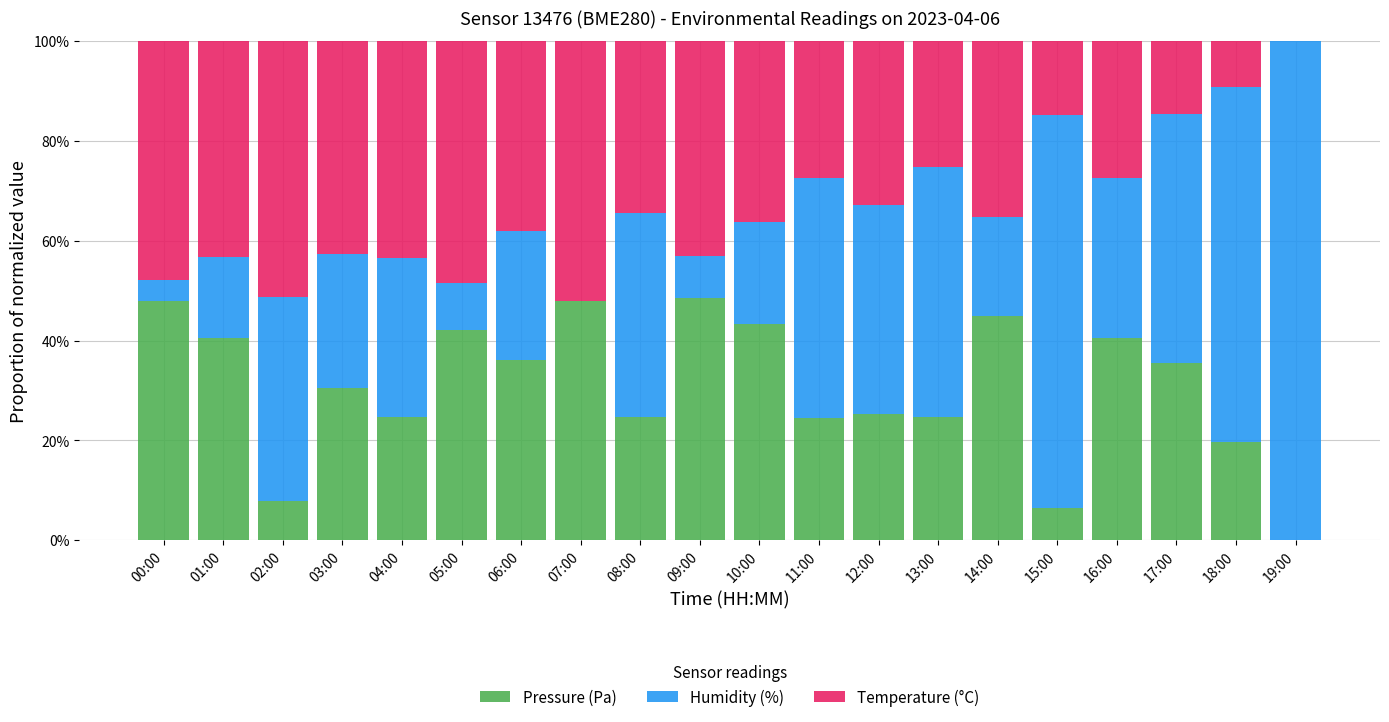

Rank the categories by Pressure (Pa) value from highest to lowest.

09:00, 00:00, 07:00, 14:00, 10:00, 05:00, 01:00, 16:00, 06:00, 17:00, 03:00, 12:00, 04:00, 08:00, 13:00, 11:00, 18:00, 02:00, 15:00, 19:00